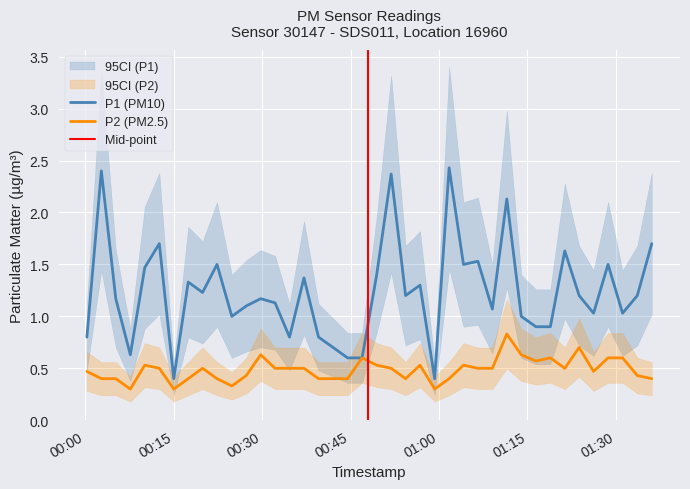

Count the number of data series in this chart.

2